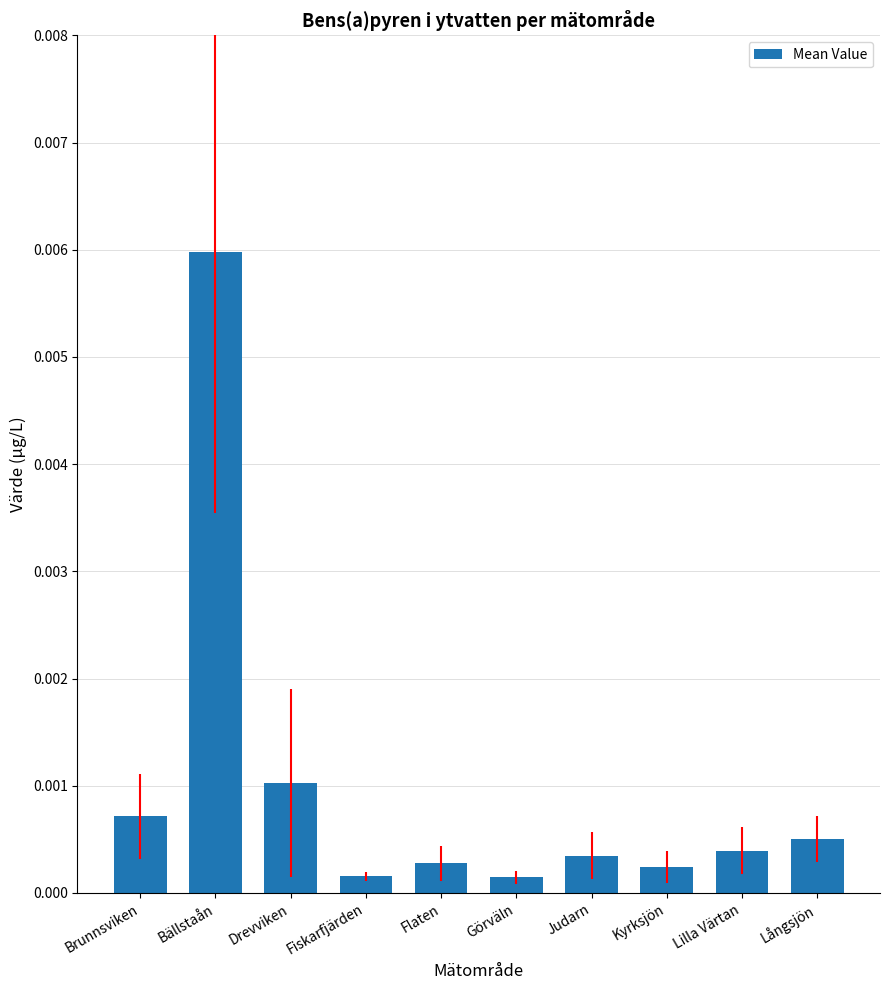

What is the label of the 6th bar from the left?

Görväln